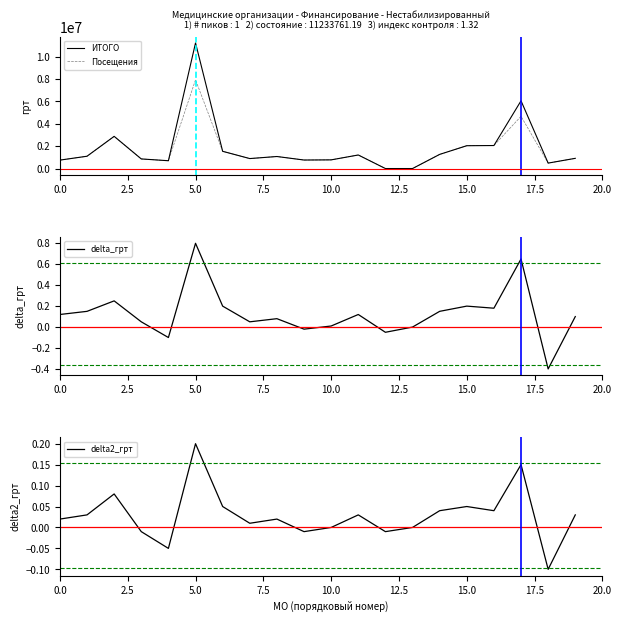

Does the chart have visible grid lines?

No